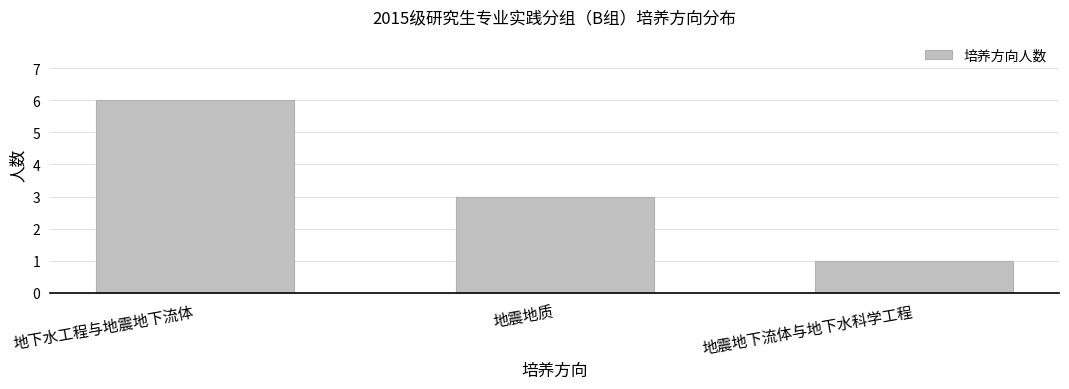

Approximately how many times larger is the value at 地震地质 compared to 地下水工程与地震地下流体?

0.5